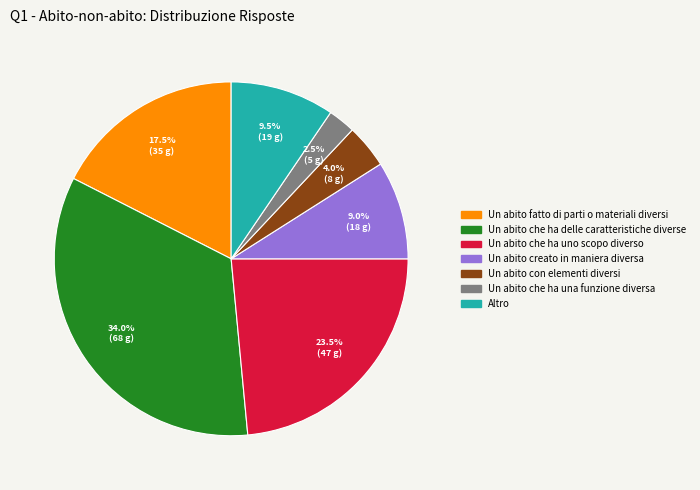

Is there a majority slice in this chart?

No